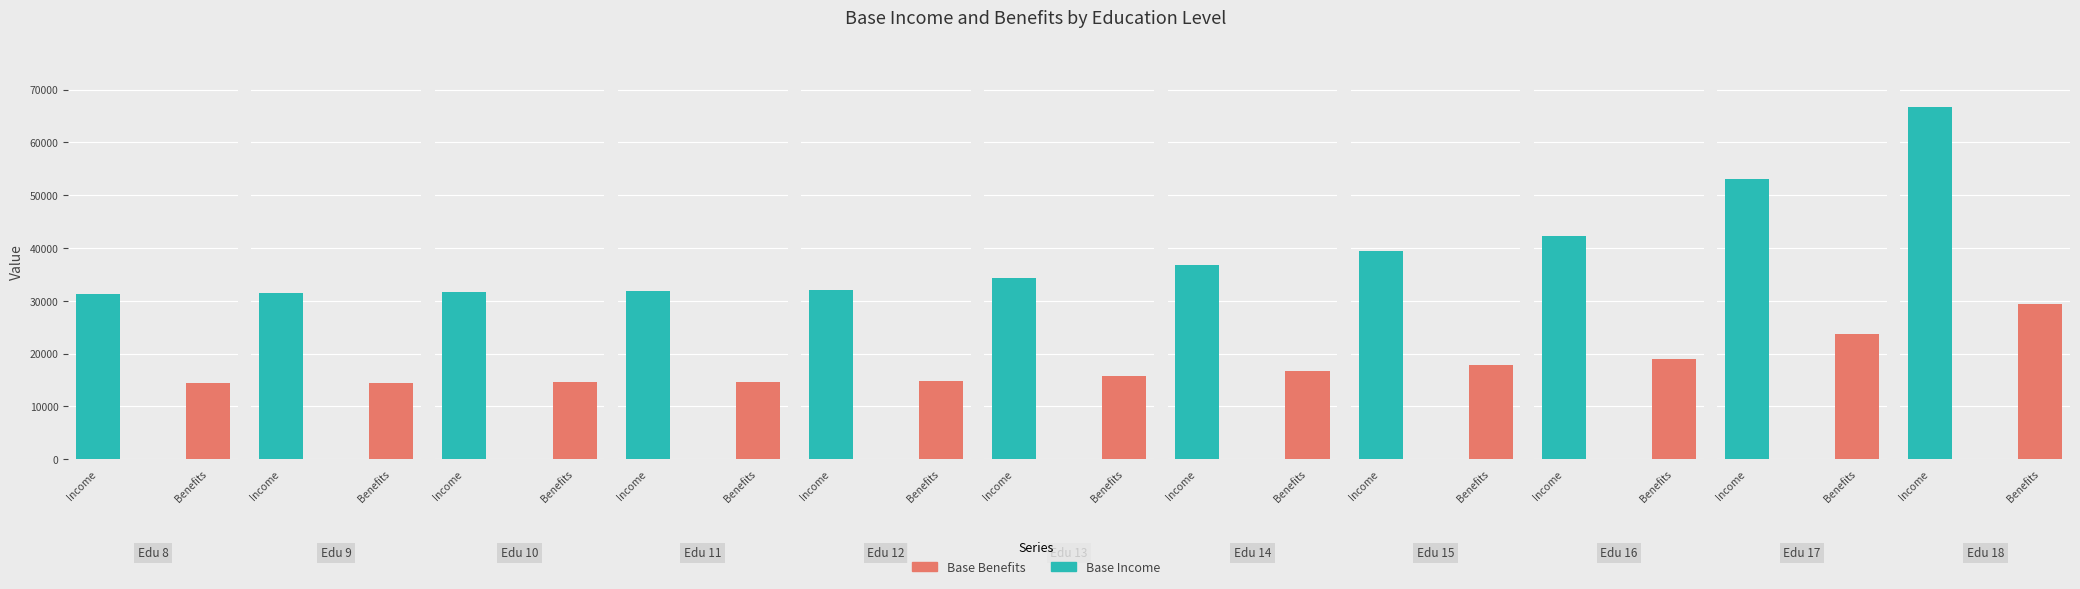

What is the value of the Base Income bar at the 7th from the left?

36861.5